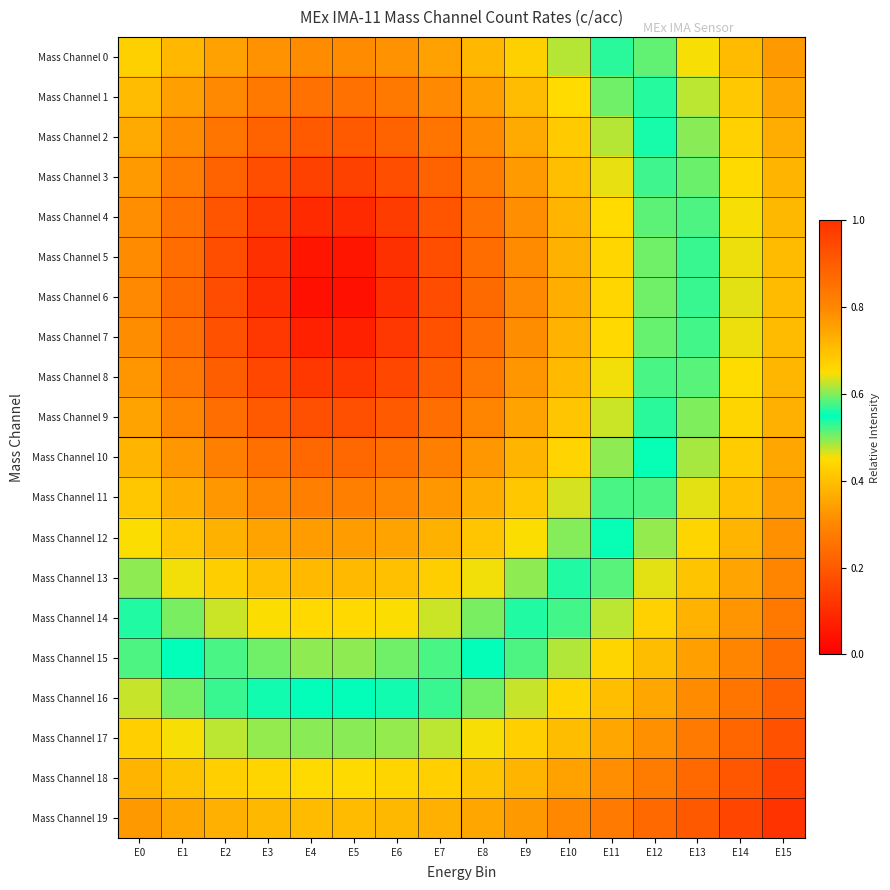

How many series are shown in this chart?

20